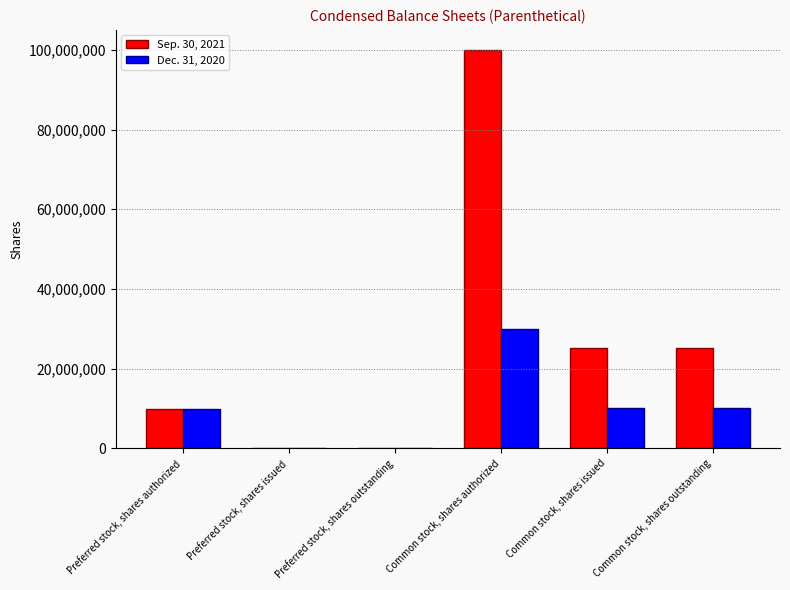

Which series has the largest total across all categories?

Sep. 30, 2021